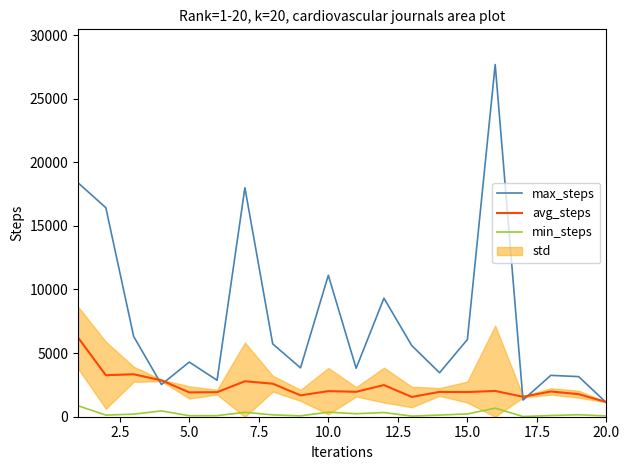

True or false: min_steps and max_steps intersect in this chart.

False